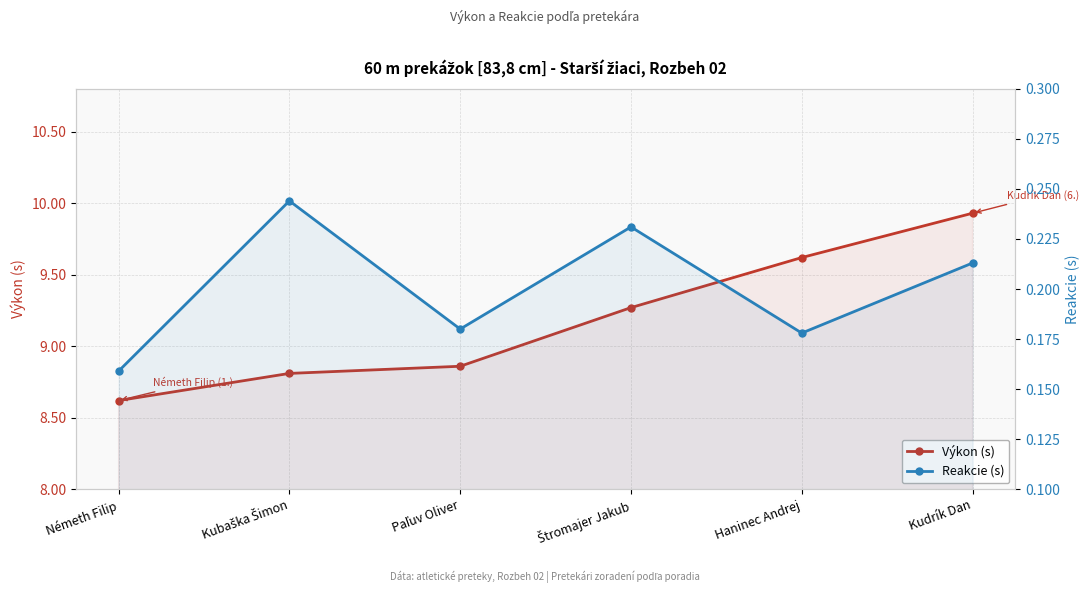

What is the maximum value shown in the chart?

9.9